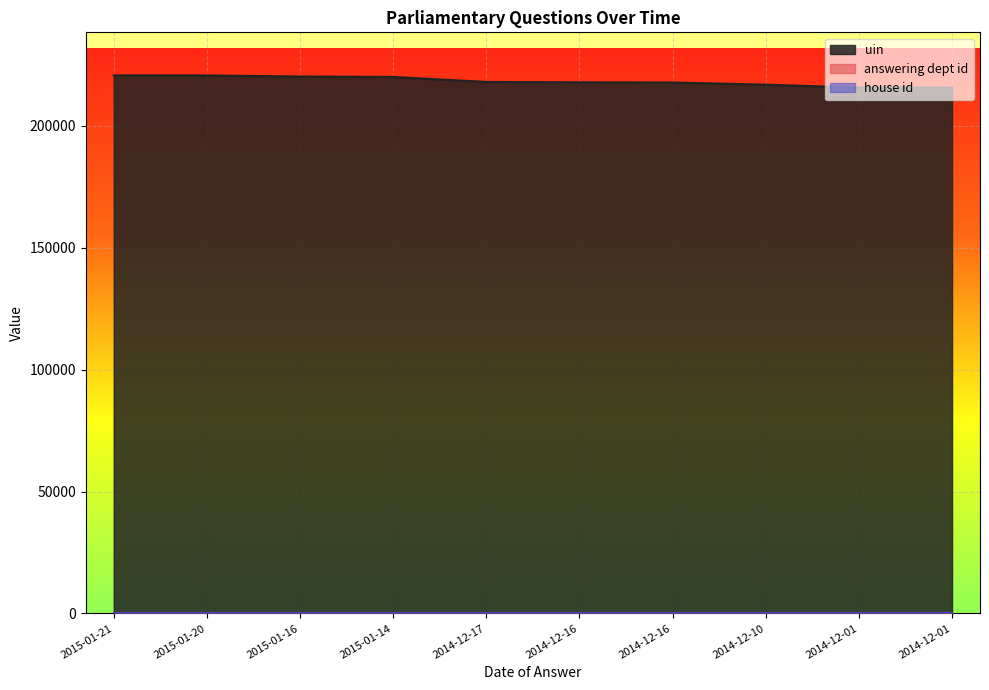

What is the label of the 6th point from the right?

2014-12-17